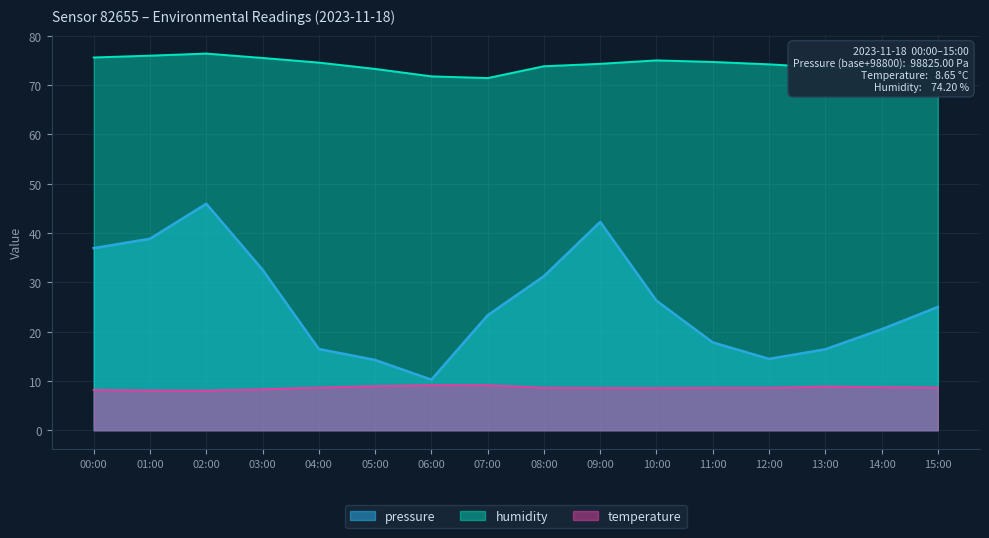

Count the number of data series in this chart.

3